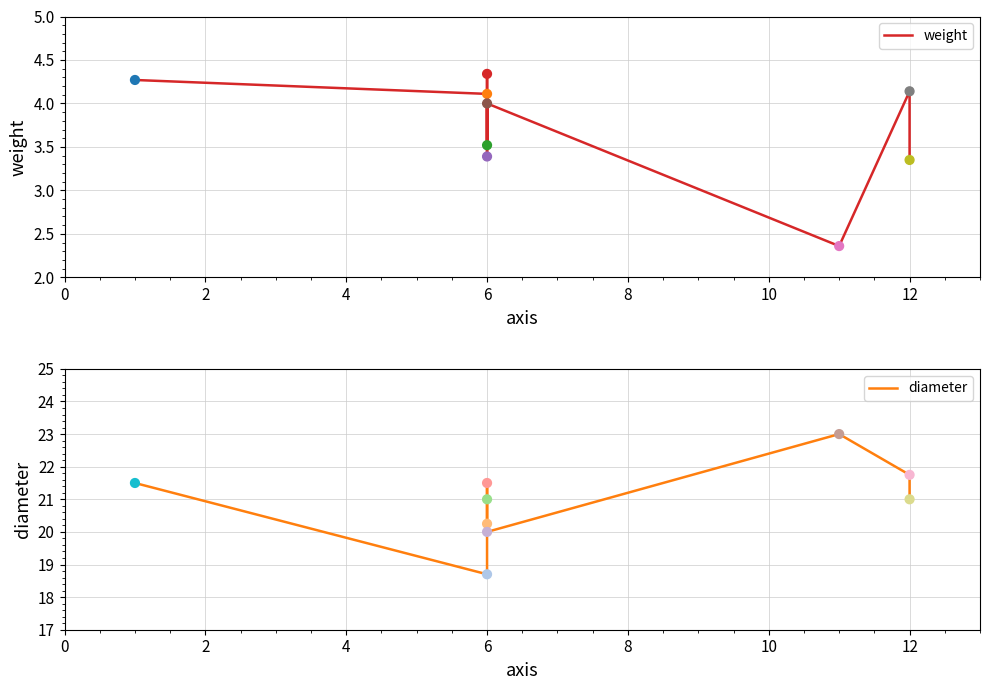

At how many categories does at least one series exceed 9?

9